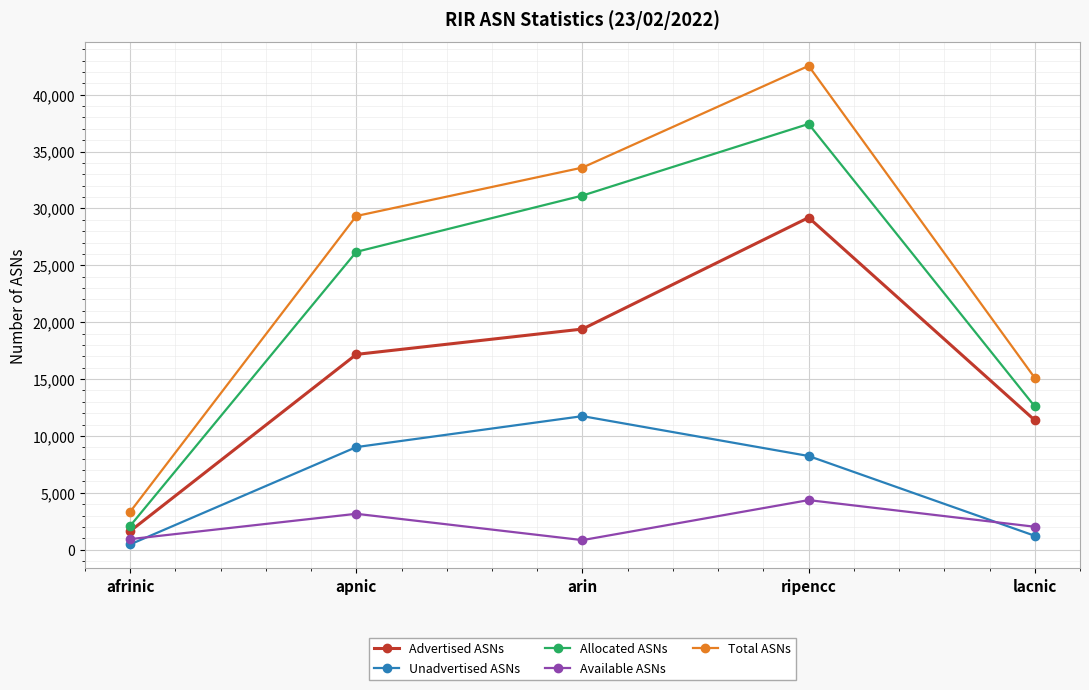

Count the Allocated ASNs values in the range 12594 to 31136.

3